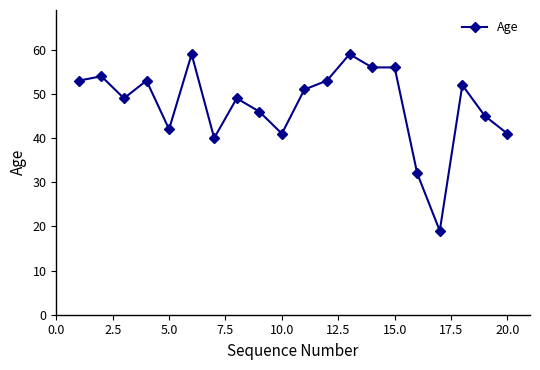

What is the greatest value displayed?

59